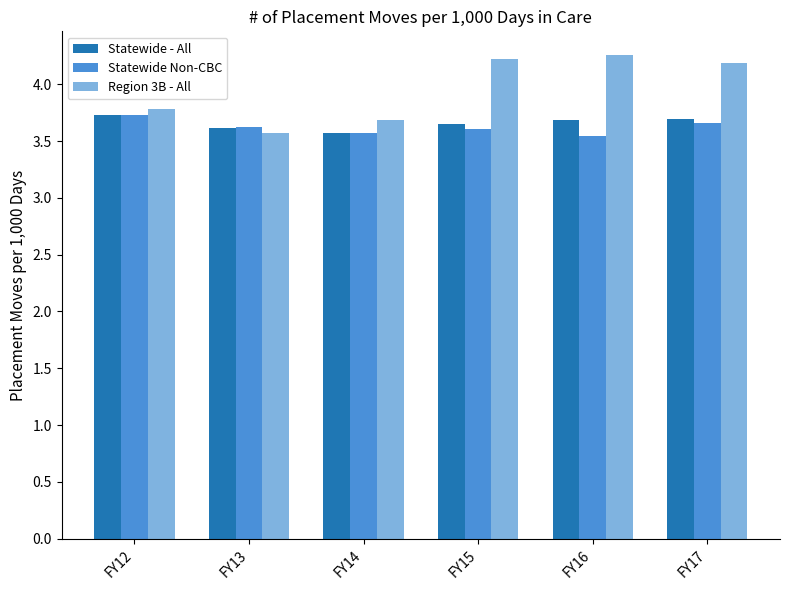

The value of Statewide - All at FY16 is 6.2. True or false?

False